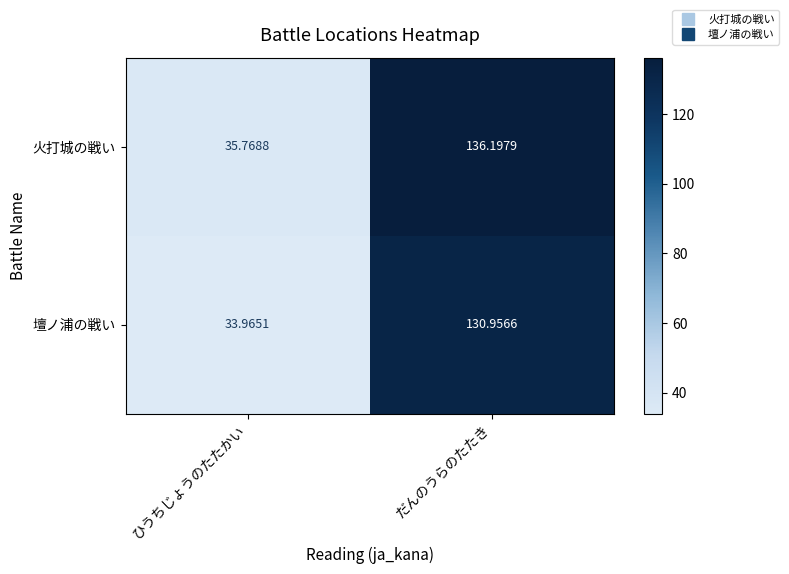

What is the spread (max minus min) of values at だんのうらのたたき?

5.2